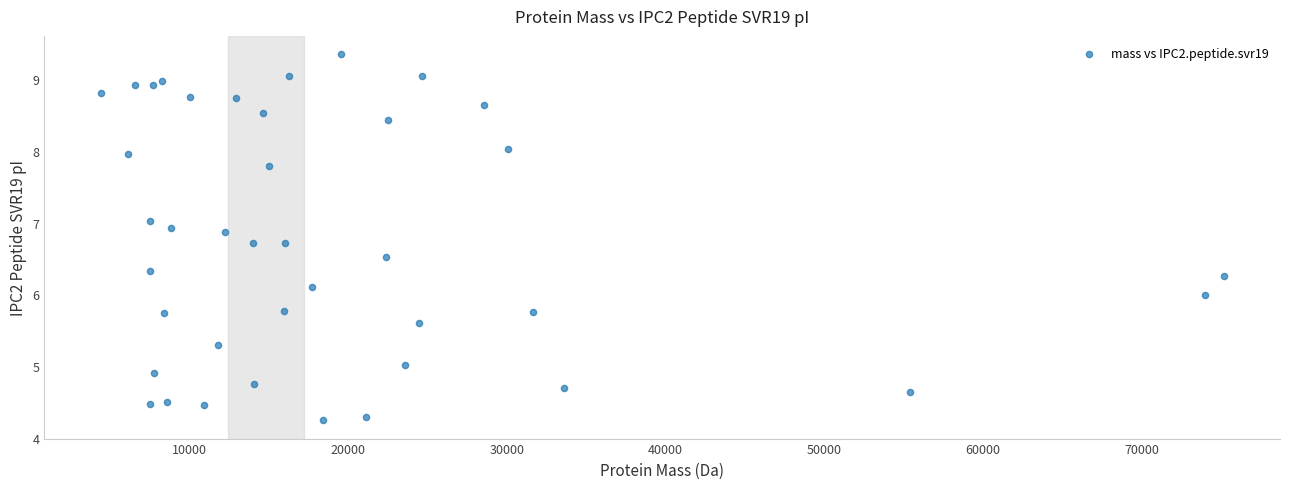

What is the range of Y values (max minus min)?

5.1